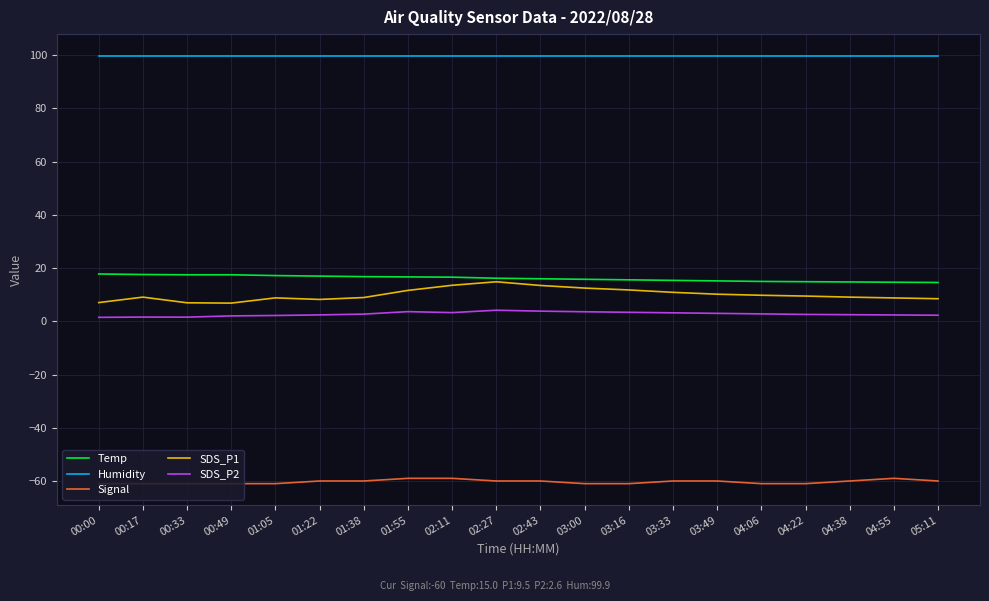

What is the highest value of the SDS_P1 series?

14.9